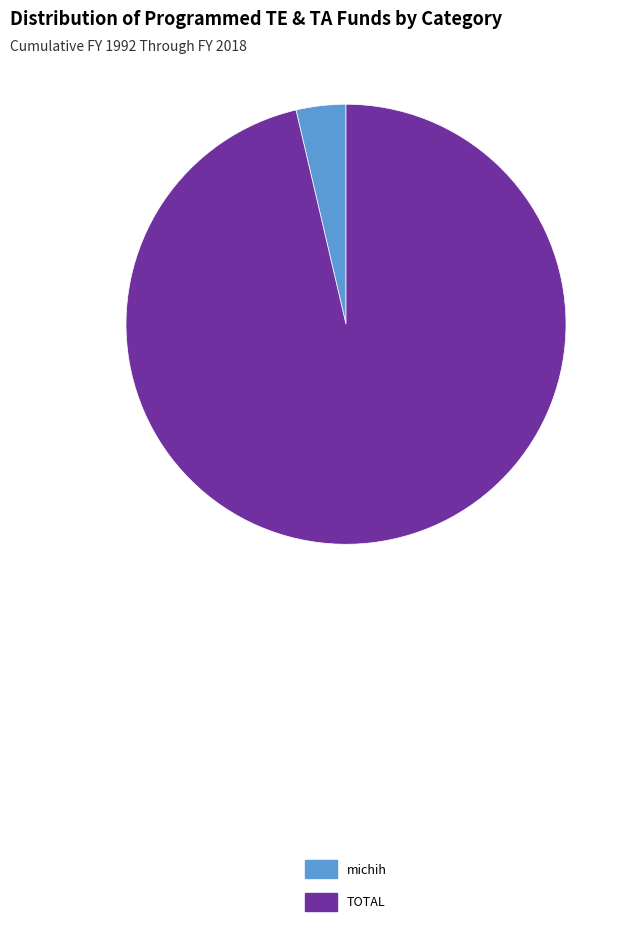

True or false: TOTAL accounts for 96% of the total.

True